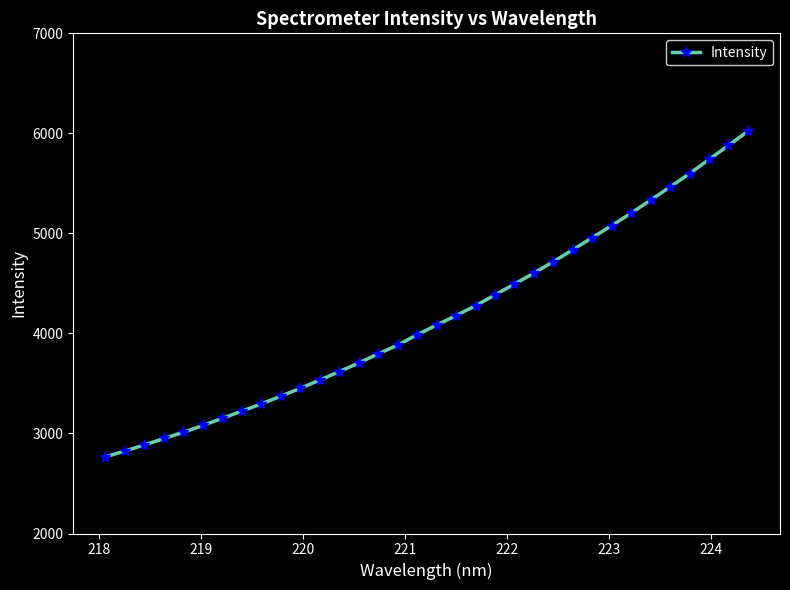

What is the sum of all values?

141385.5